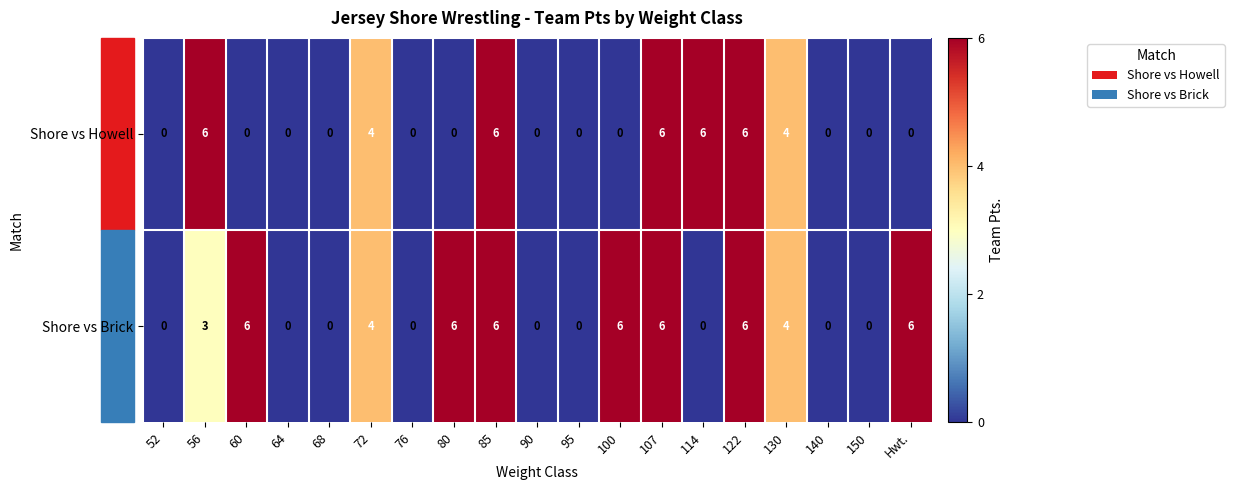

True or false: Shore vs Brick has a value of 9 at 100.

False